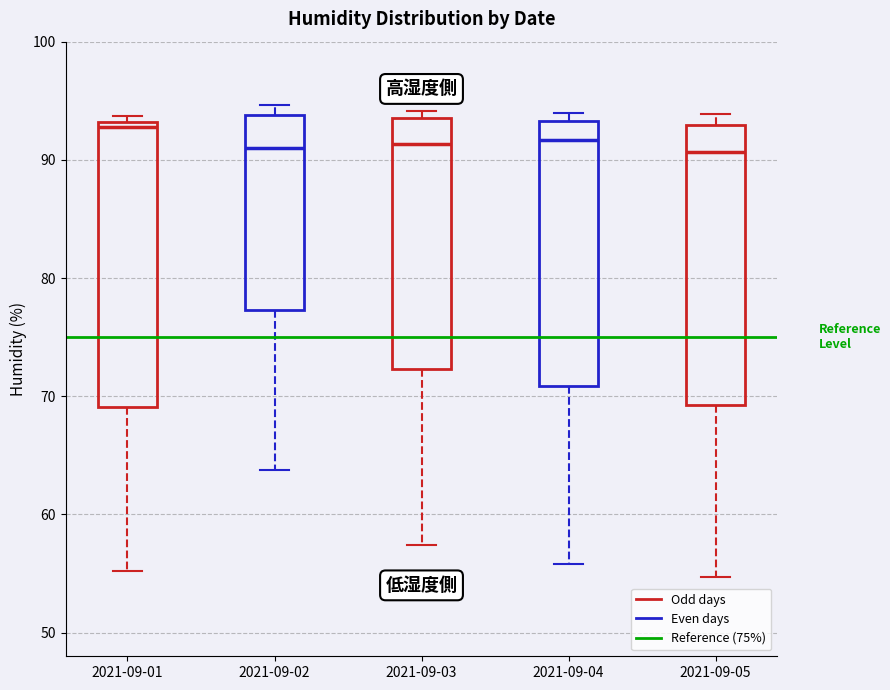

Where does the median line of the box for 2021-09-05 sit on the y-axis? The values are not printed on the chart, so give them approximately, as read against the axis.

91